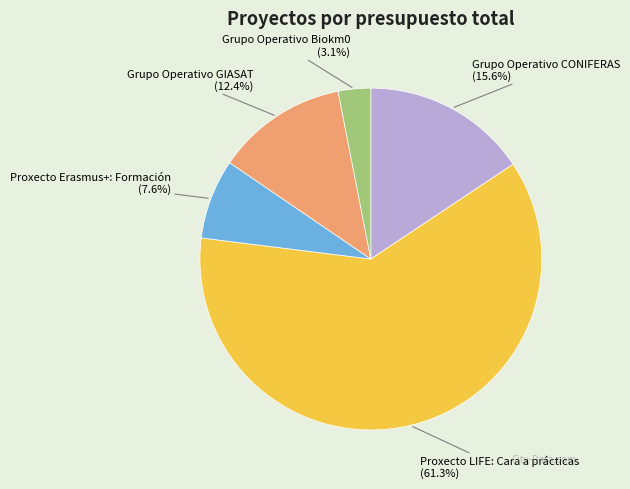

Is it true that Proxecto Erasmus+: Formación is 8% of the pie?

True